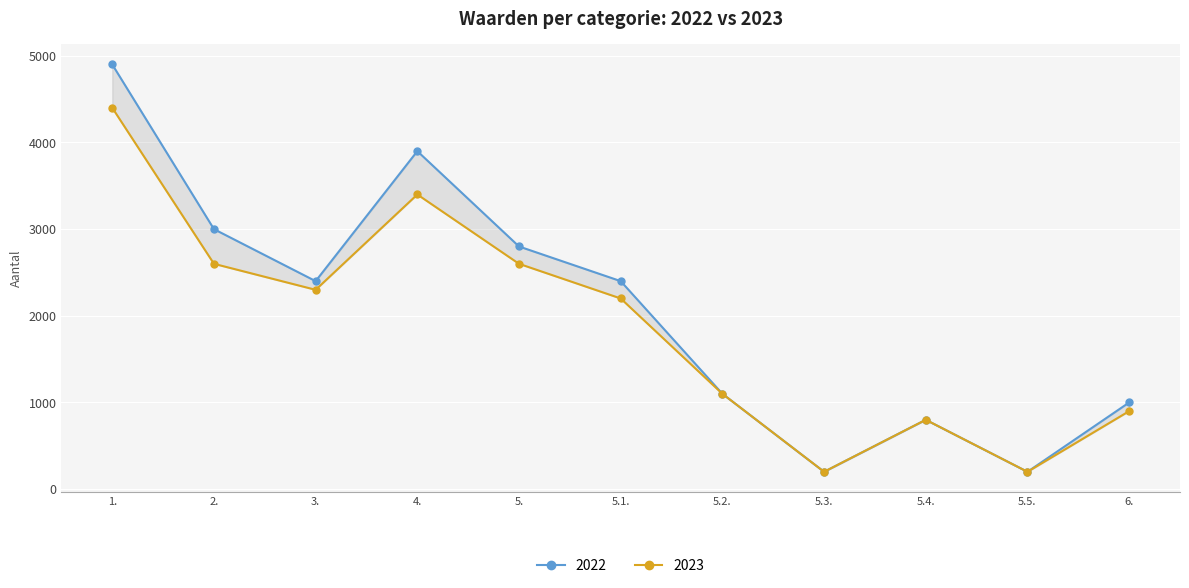

What is the average value of the 2023 series?

1882